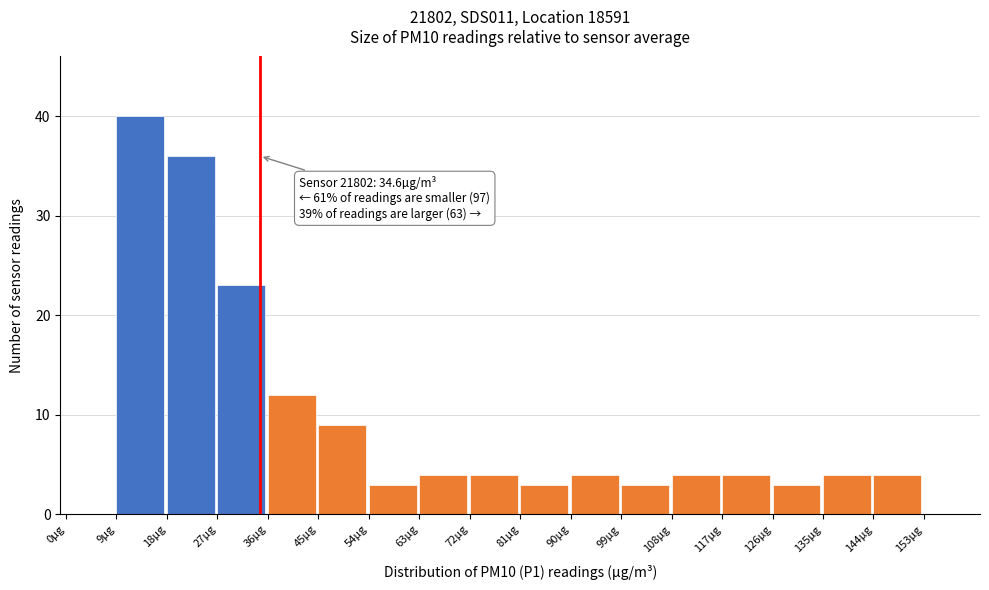

Over which range of the x-axis is the bar tallest?

9 to 18